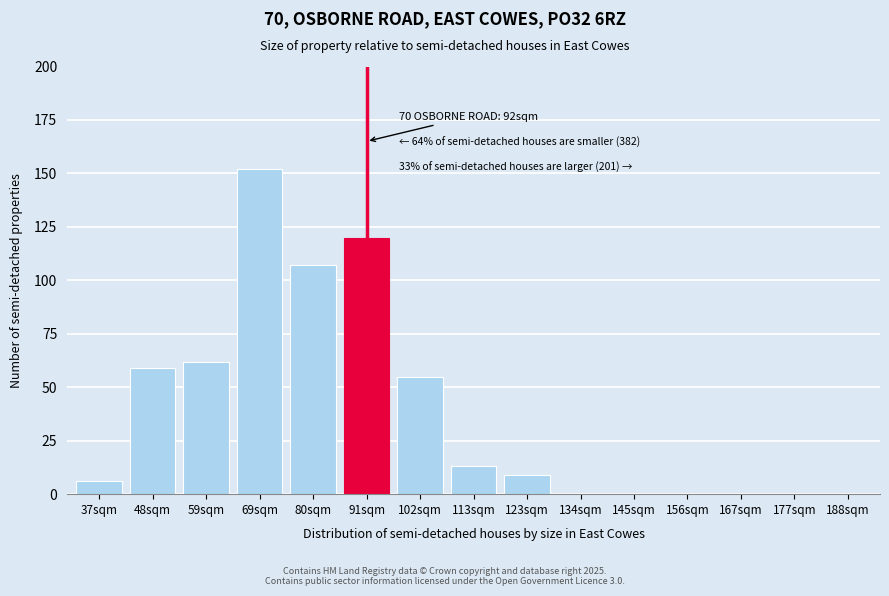

Reading right to left, list all the values displayed in this chart.

188sqm=0	177sqm=0	167sqm=0	156sqm=0	145sqm=0	134sqm=0	123sqm=9	113sqm=13	102sqm=55	91sqm=120	80sqm=107	69sqm=152	59sqm=62	48sqm=59	37sqm=6